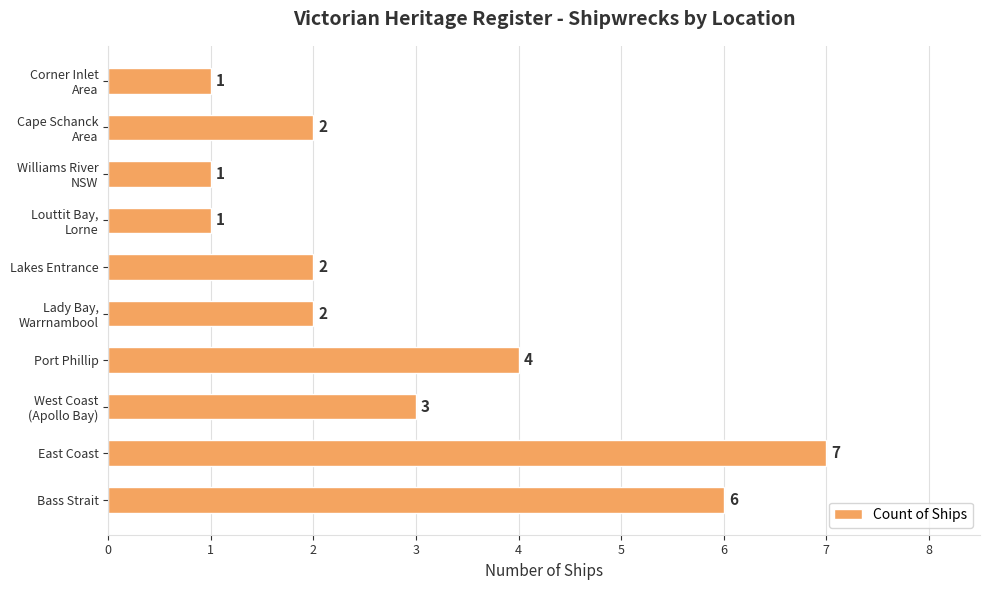

The value at Port Phillip is 1. True or false?

False